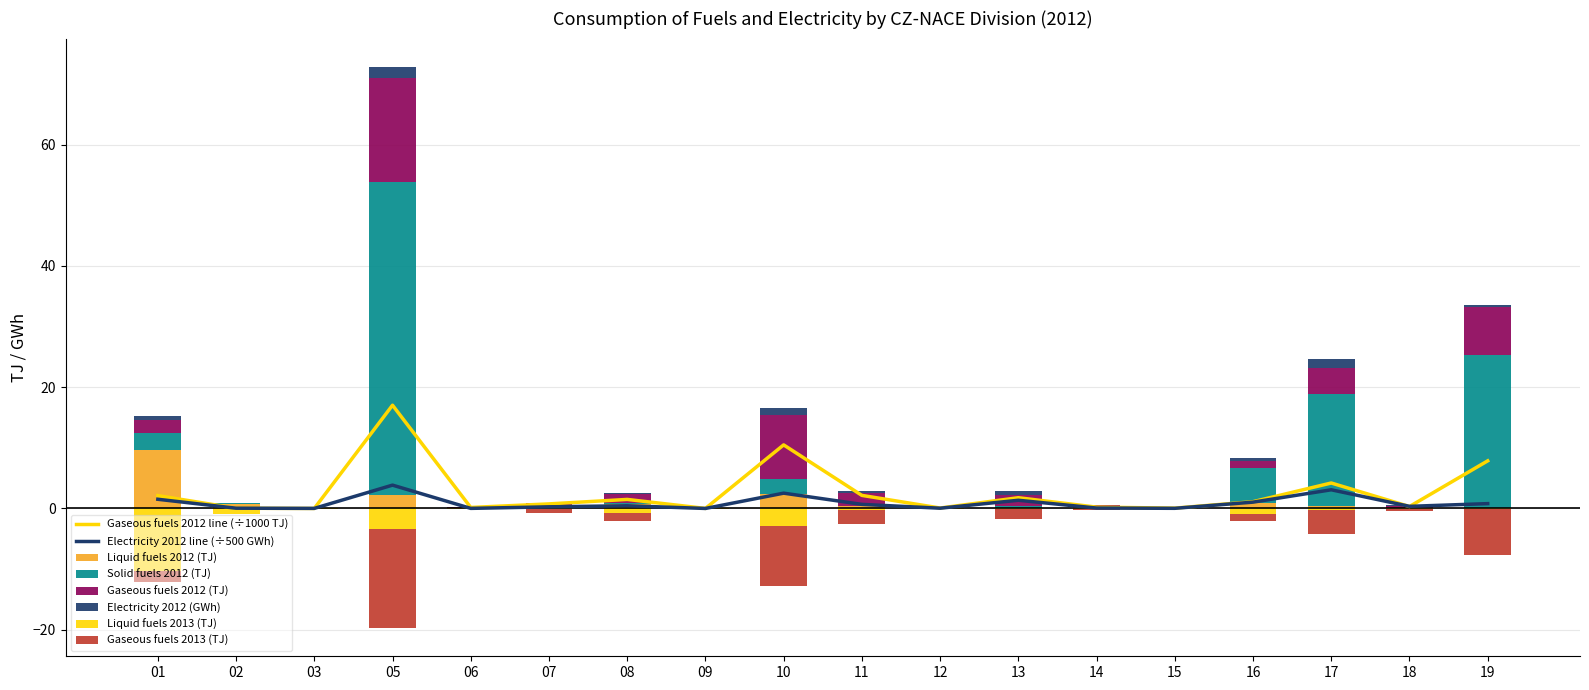

The value of Solid fuels 2012 (TJ) at 03 is 0.0. True or false?

False